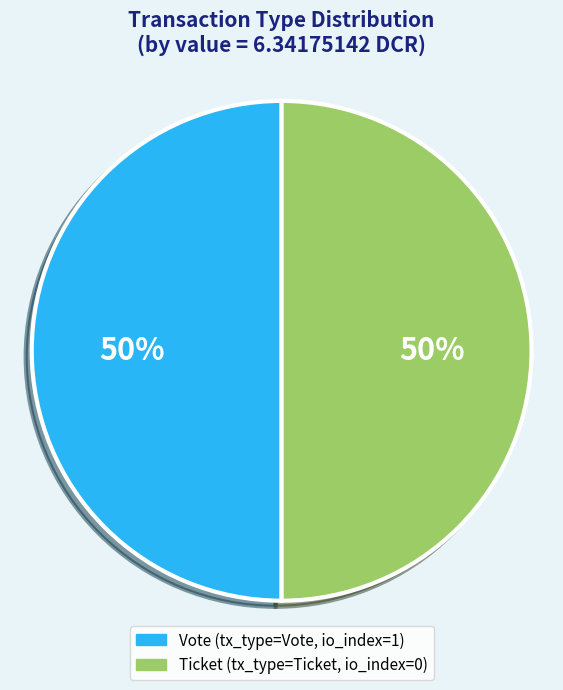

What is the total percentage of Ticket (io_index=0) and Vote (io_index=1)?

100.0%